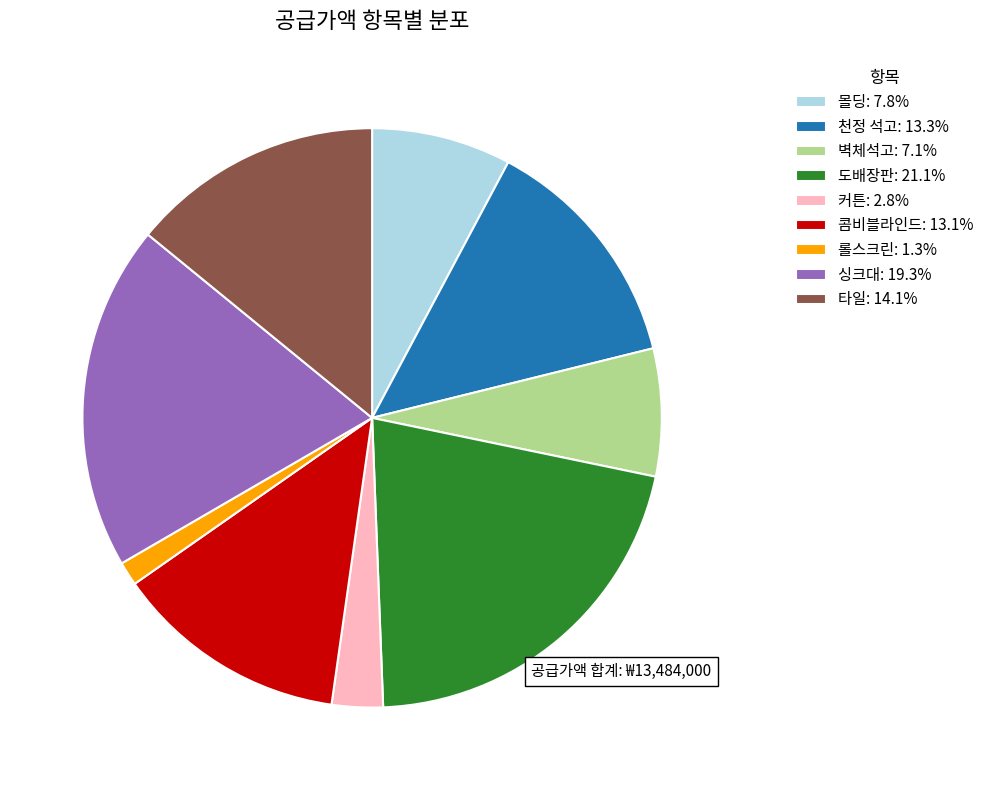

Which category has the smallest portion of the pie?

롤스크린